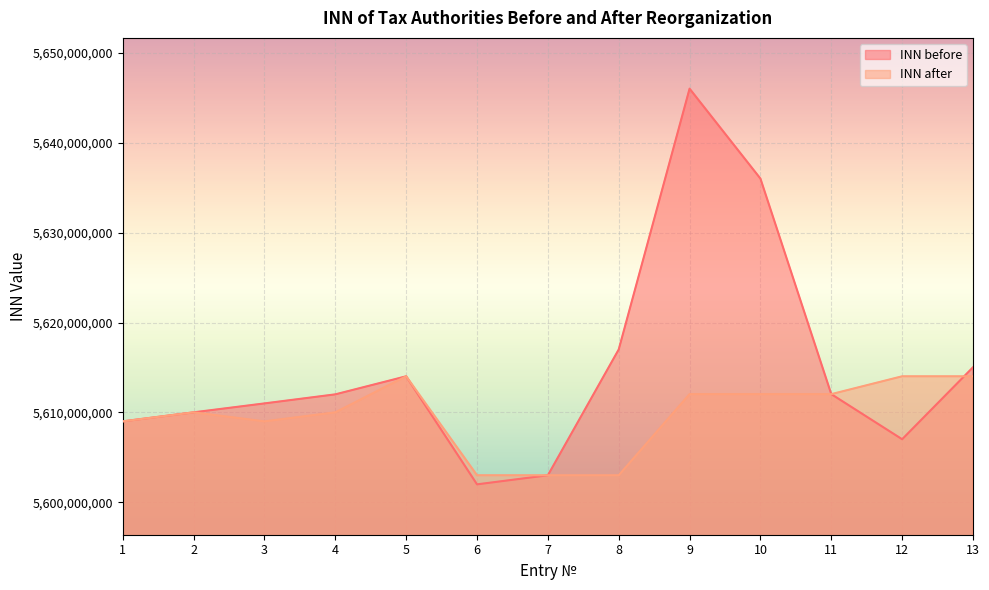

What is the difference between the INN before values at 10 and 4?

23996459